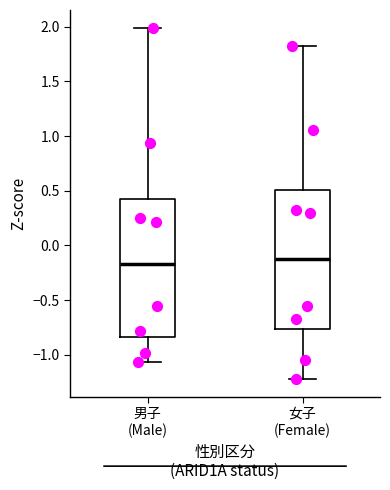

Where does the median line of the box for 男子 (Male) sit on the y-axis? The values are not printed on the chart, so give them approximately, as read against the axis.

-0.15